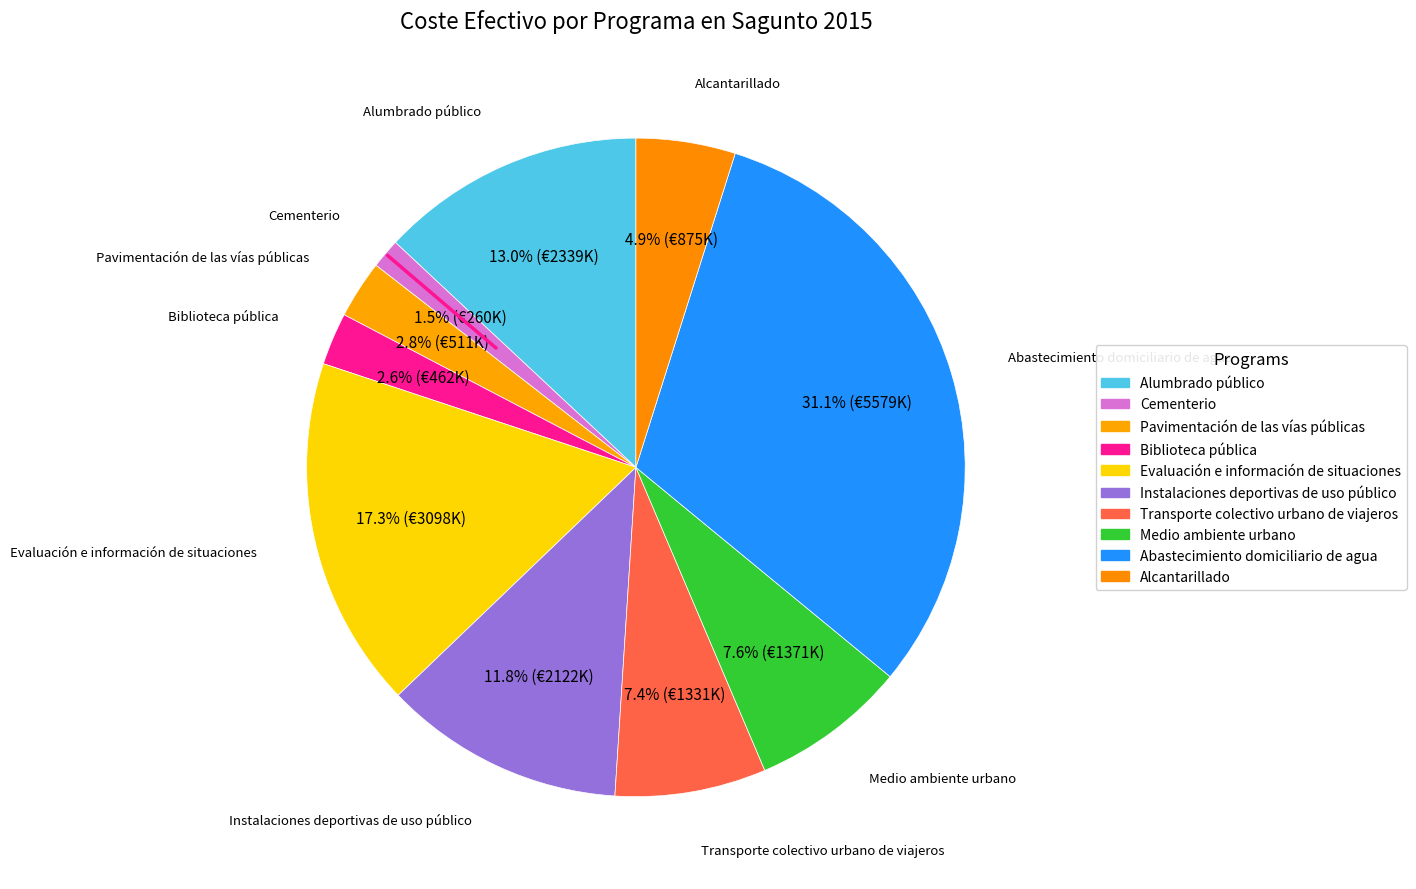

What percentage is the Alumbrado público slice, to the nearest percent?

13%